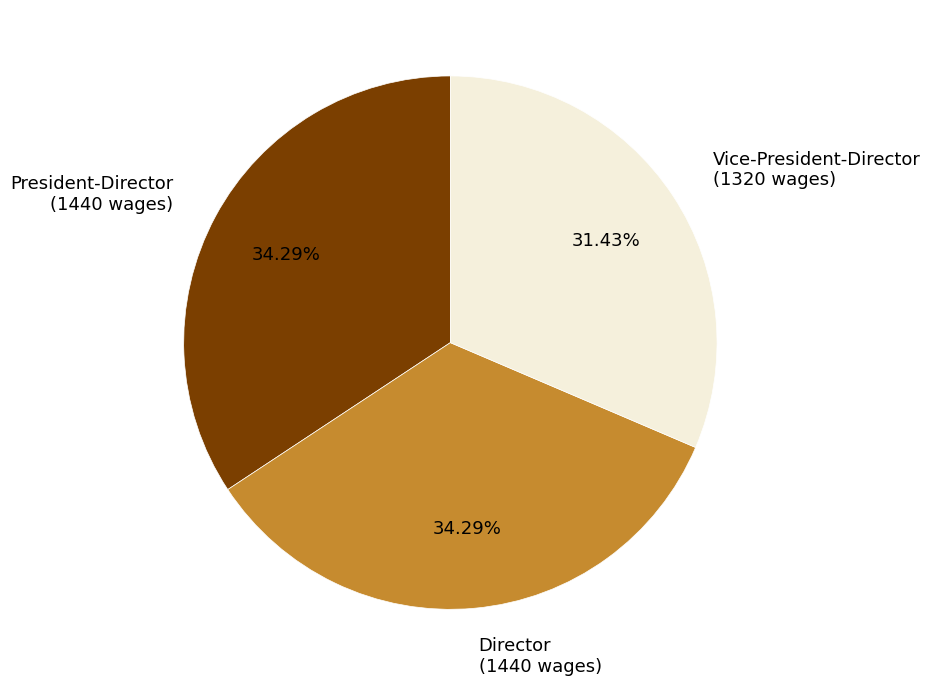

Do Vice-President-Director and Director together represent more than half of the pie?

Yes